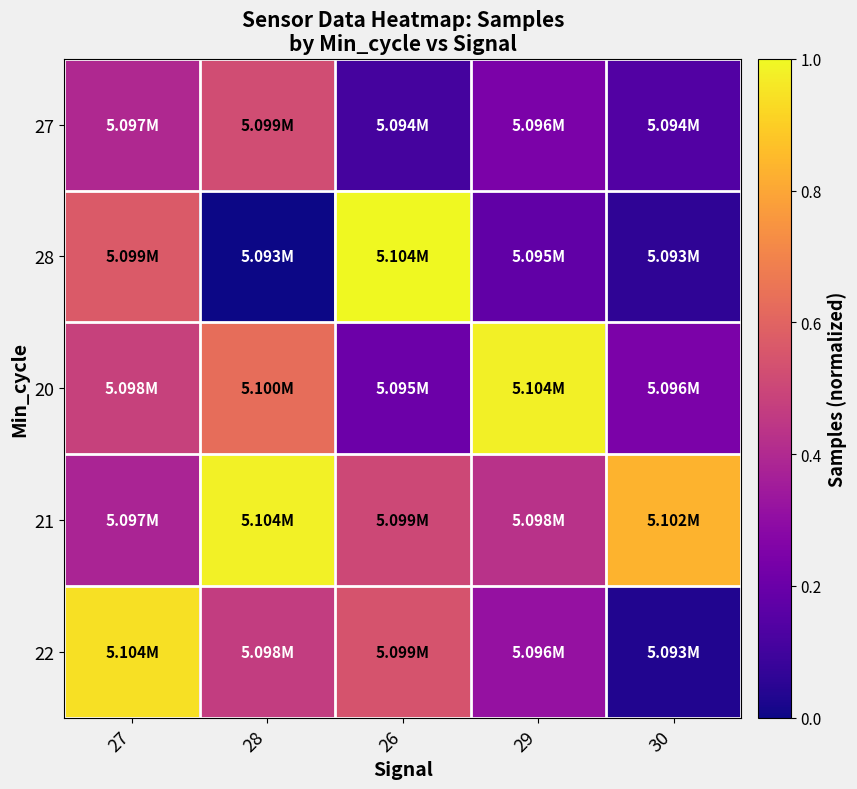

List the series in order of their peak value, highest first.

28, 21, 20, 22, 27